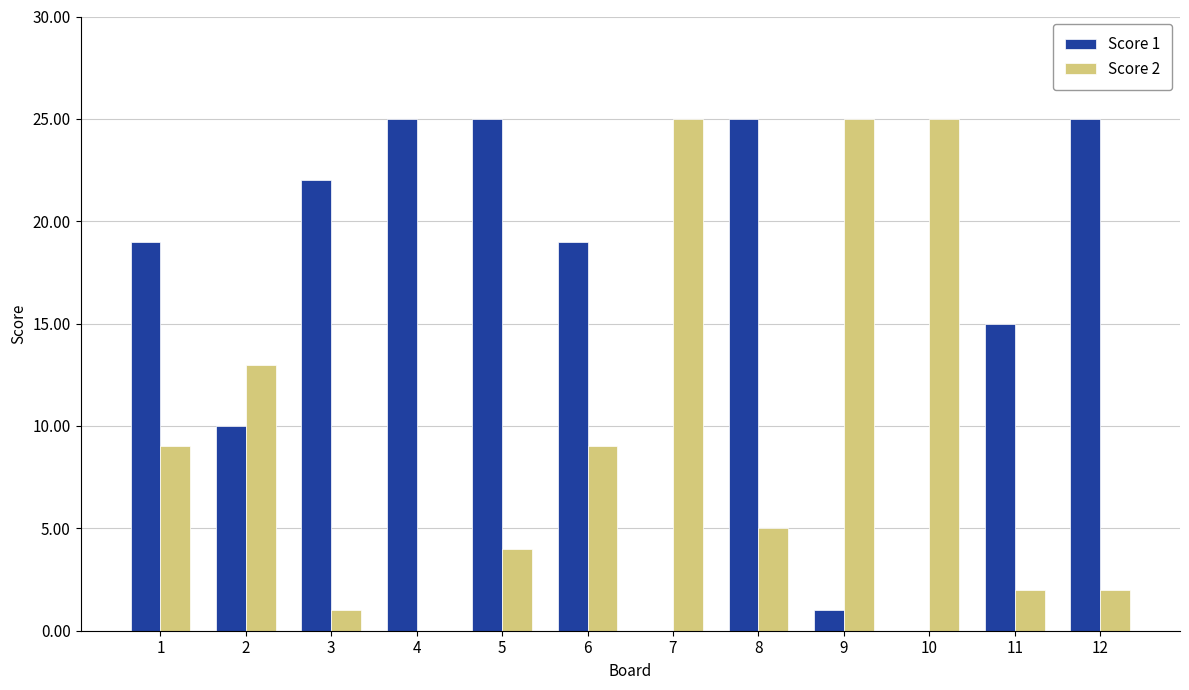

Between 5 and 7, which series saw the biggest shift?

Score 1